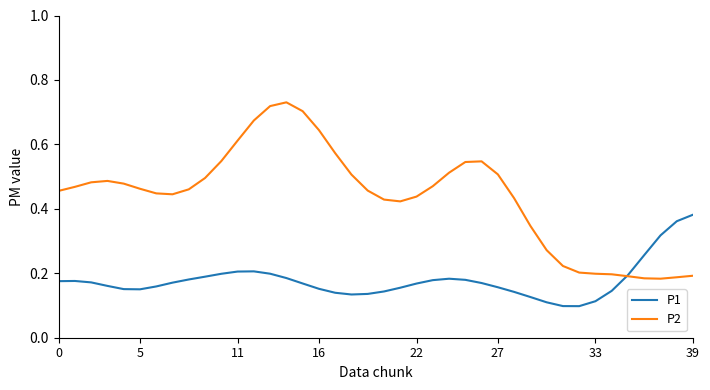

At how many categories does at least one series exceed 0?

40